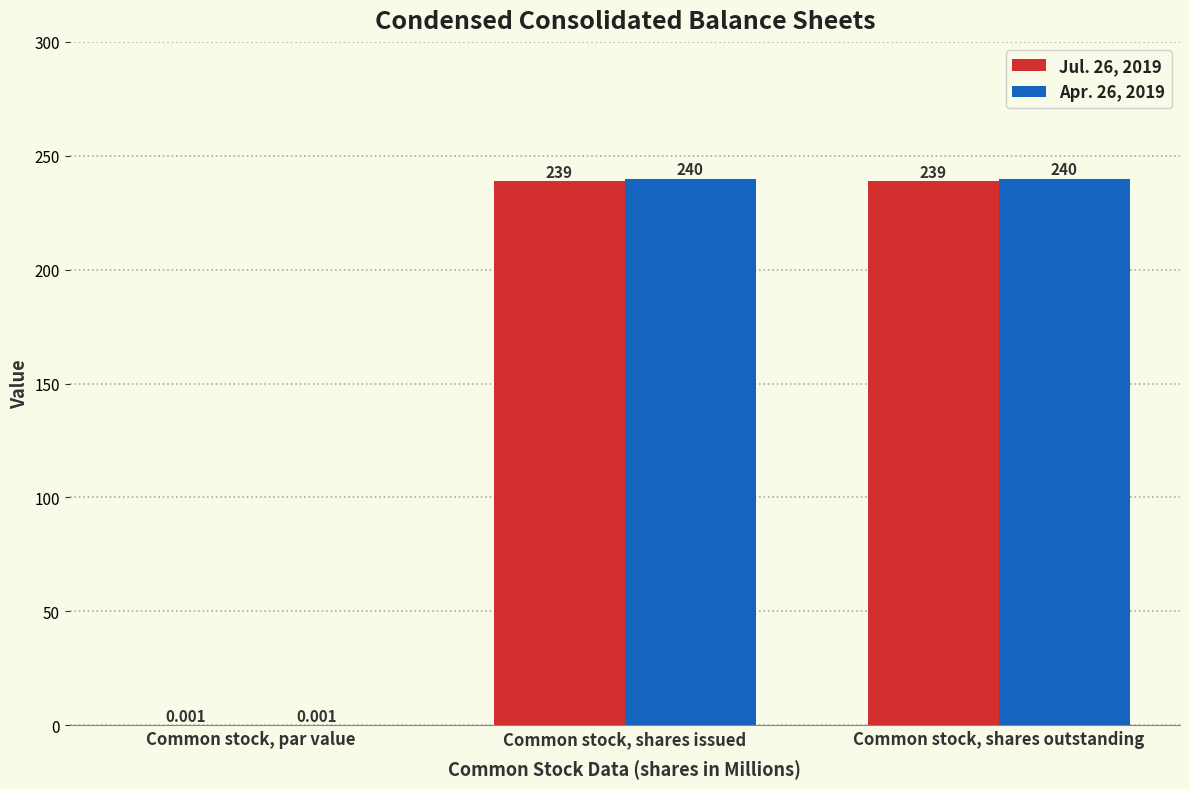

Where is Apr. 26, 2019 nearest to the value 120?

Common stock, par value